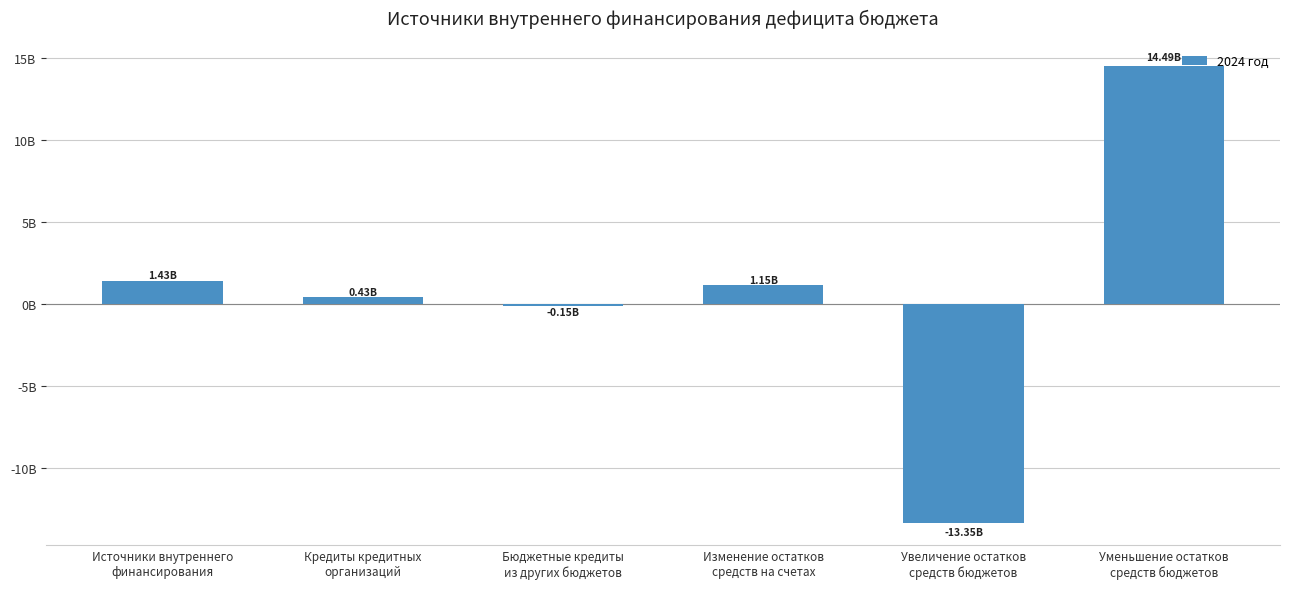

Rank the categories by value from lowest to highest.

Увеличение остатков
средств бюджетов, Бюджетные кредиты
из других бюджетов, Кредиты кредитных
организаций, Изменение остатков
средств на счетах, Источники внутреннего
финансирования, Уменьшение остатков
средств бюджетов